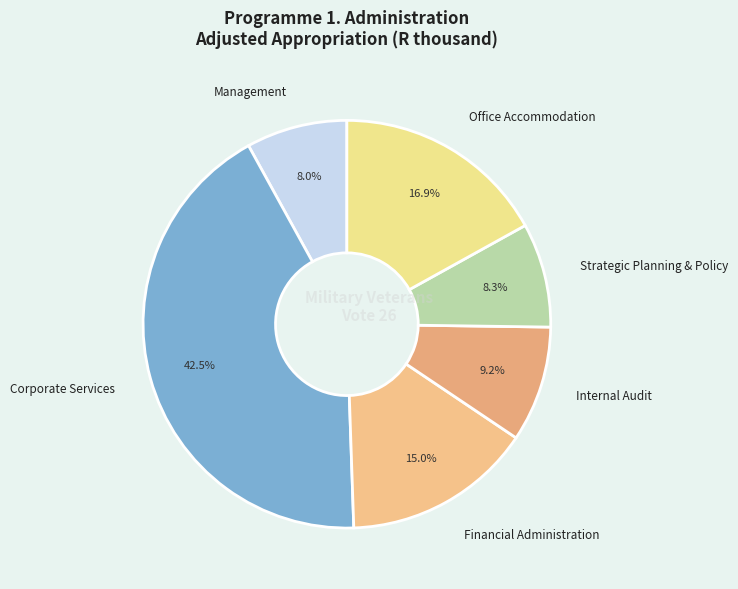

Does Financial Administration represent more than half of the total?

No